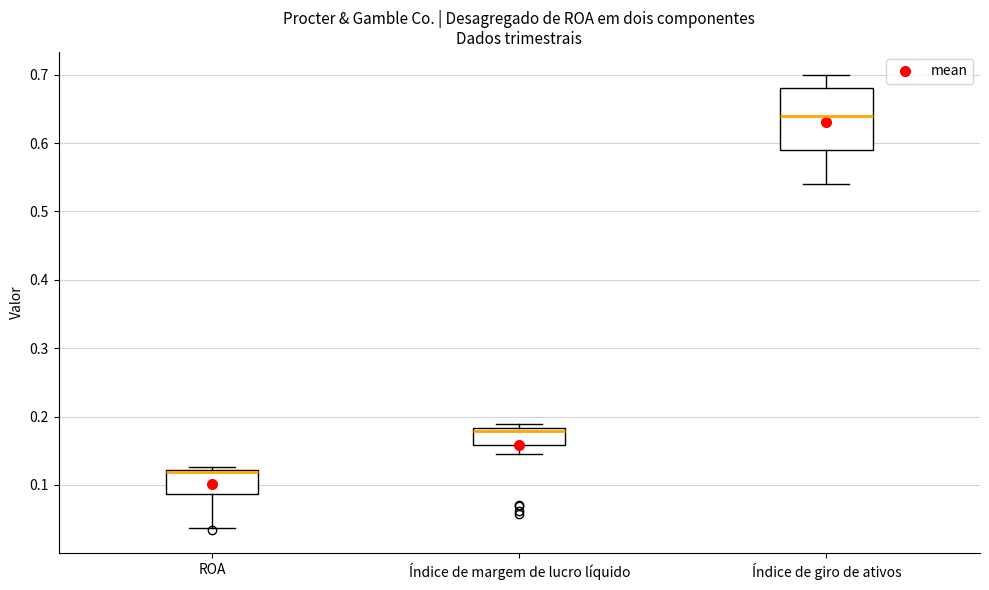

Comparing the boxes themselves (not the whiskers), which one is the tallest?

Índice de giro de ativos